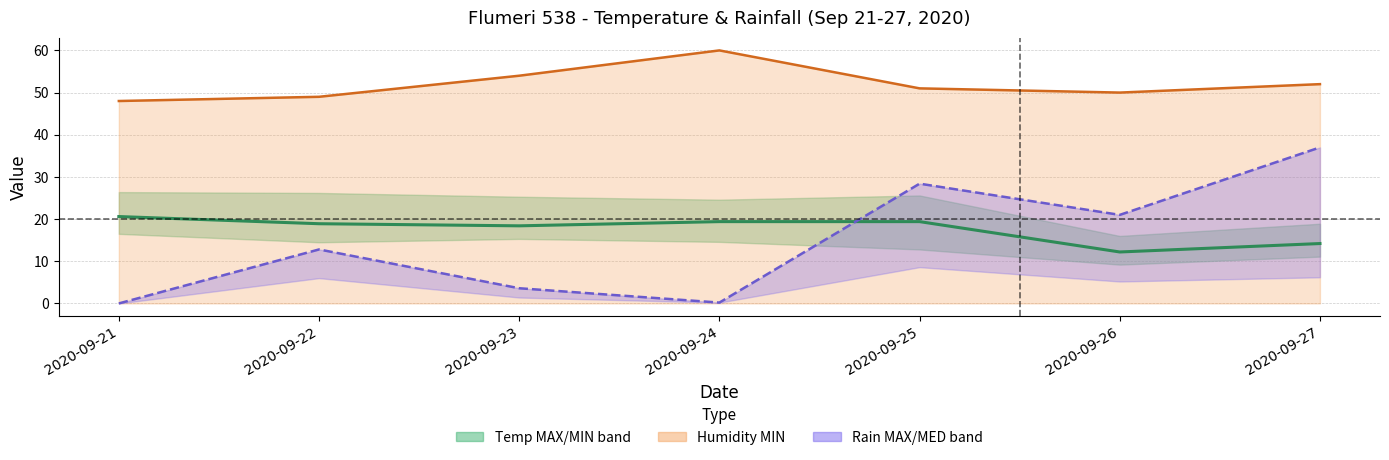

At which category does the chart reach its peak across all series?

2020-09-24